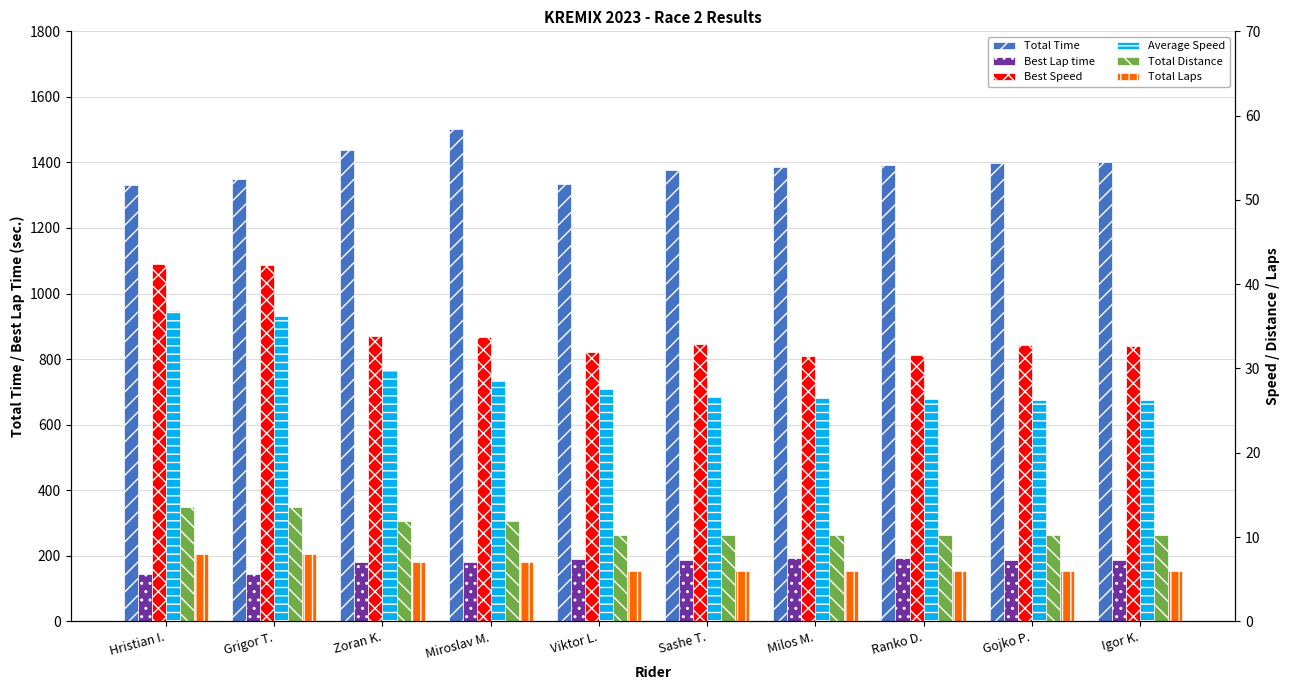

What is the average value of the Total Distance series?

11.2